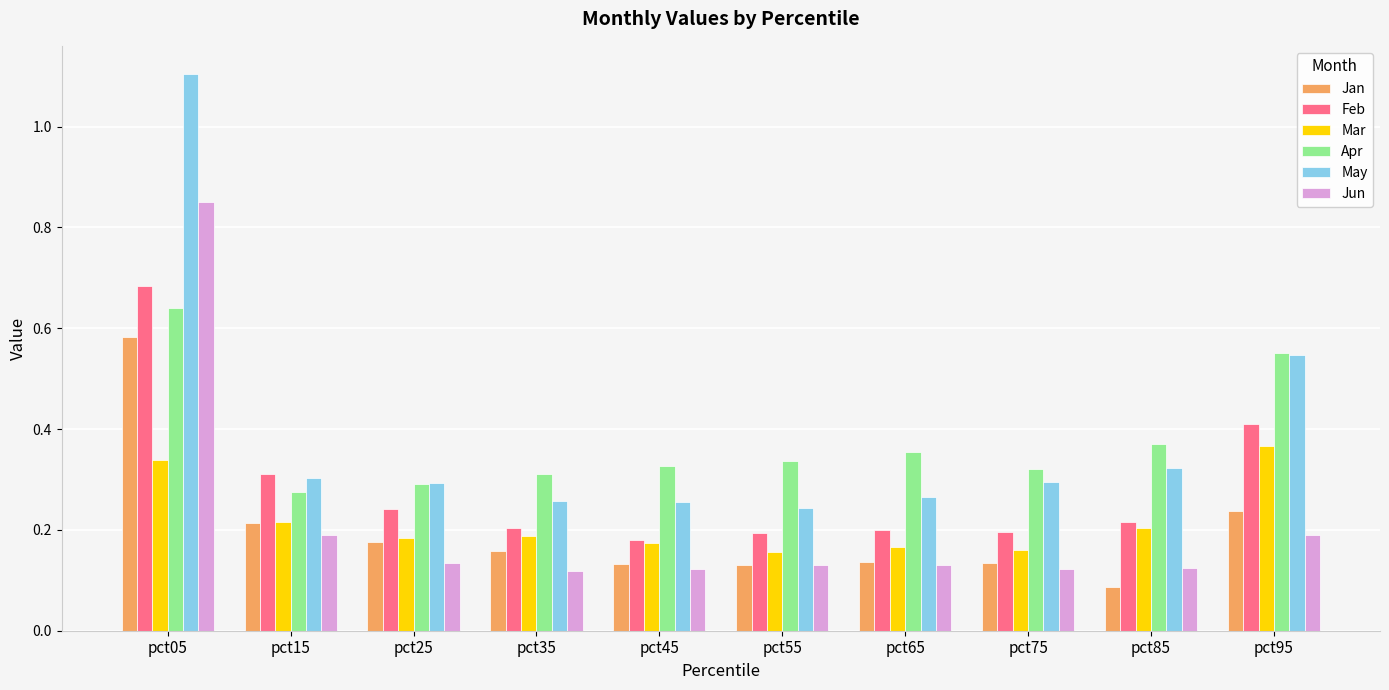

At how many categories does at least one series exceed 0?

10